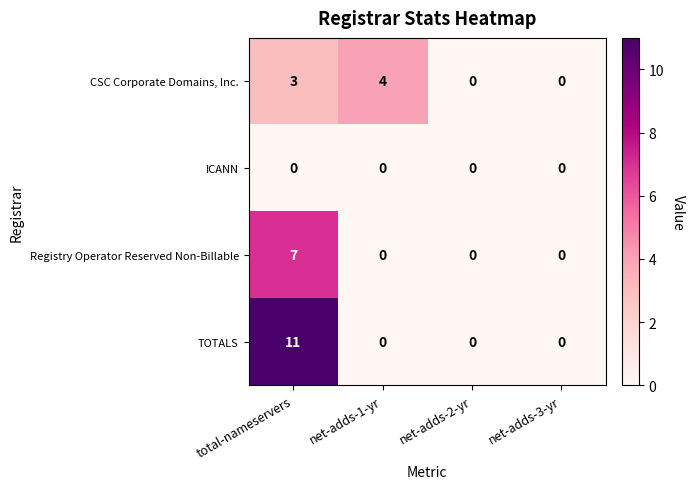

Reading left to right, what are all the values shown in this chart?

CSC Corporate Domains, Inc.: 3	4	0	0
ICANN: 0	0	0	0
Registry Operator Reserved Non-Billable: 7	0	0	0
TOTALS: 11	0	0	0